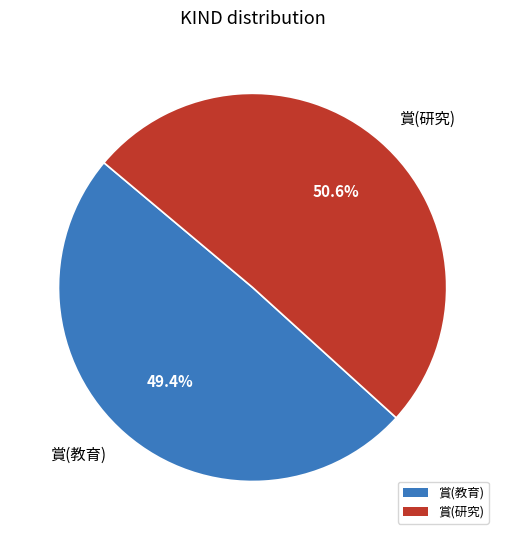

Does any single category account for the majority?

Yes